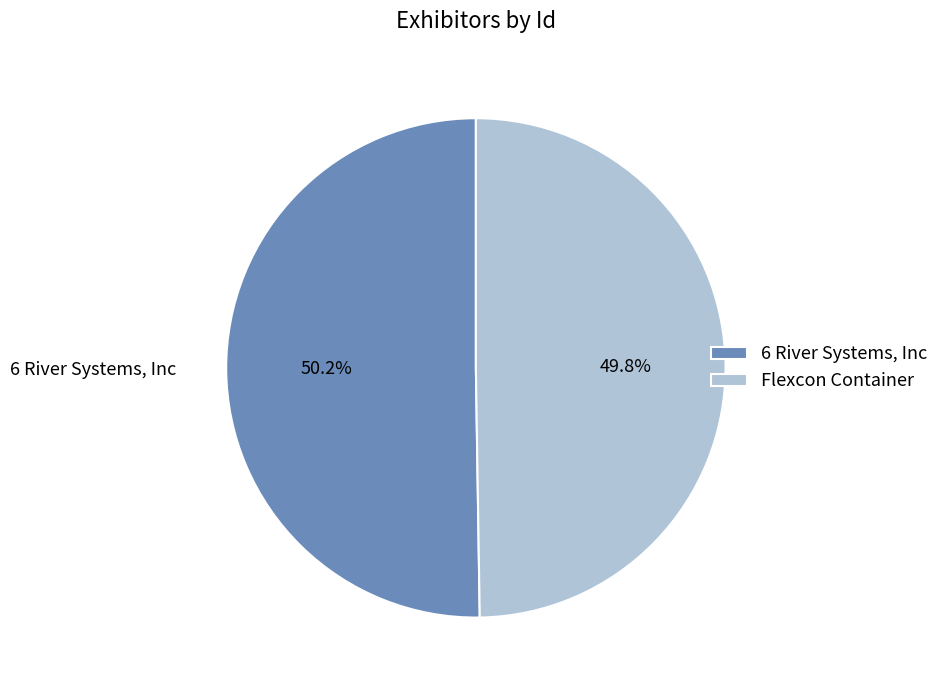

Is there a majority slice in this chart?

Yes